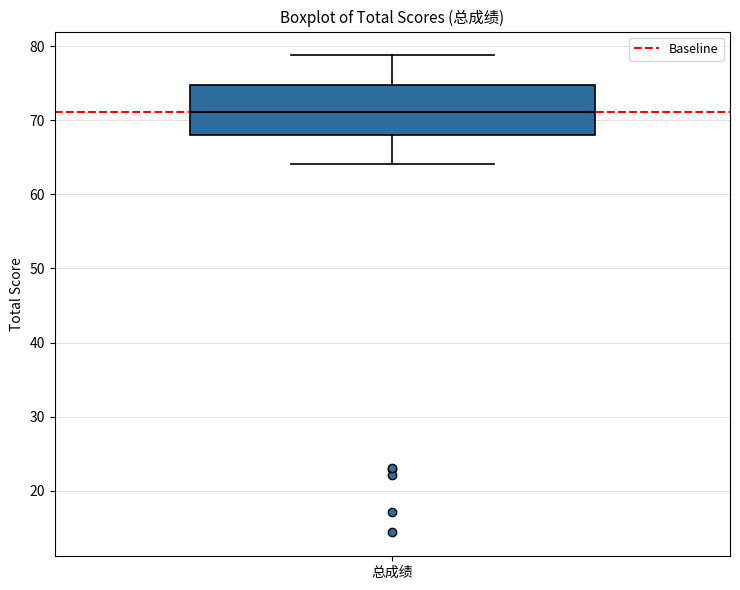

Transcribe this box plot: give where the median line is, the range the box spans, and where the two whiskers end, as read against the y-axis. The values are not printed on the chart, so give them approximately, as read against the axis.

median 71, box 68 to 75, whiskers 64 to 79